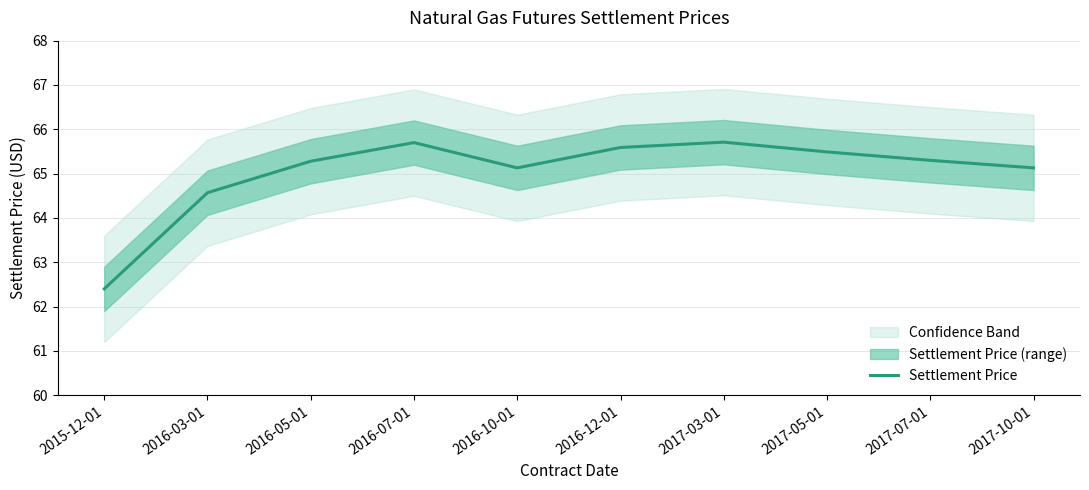

What is the label of the 6th point from the left?

2016-12-01